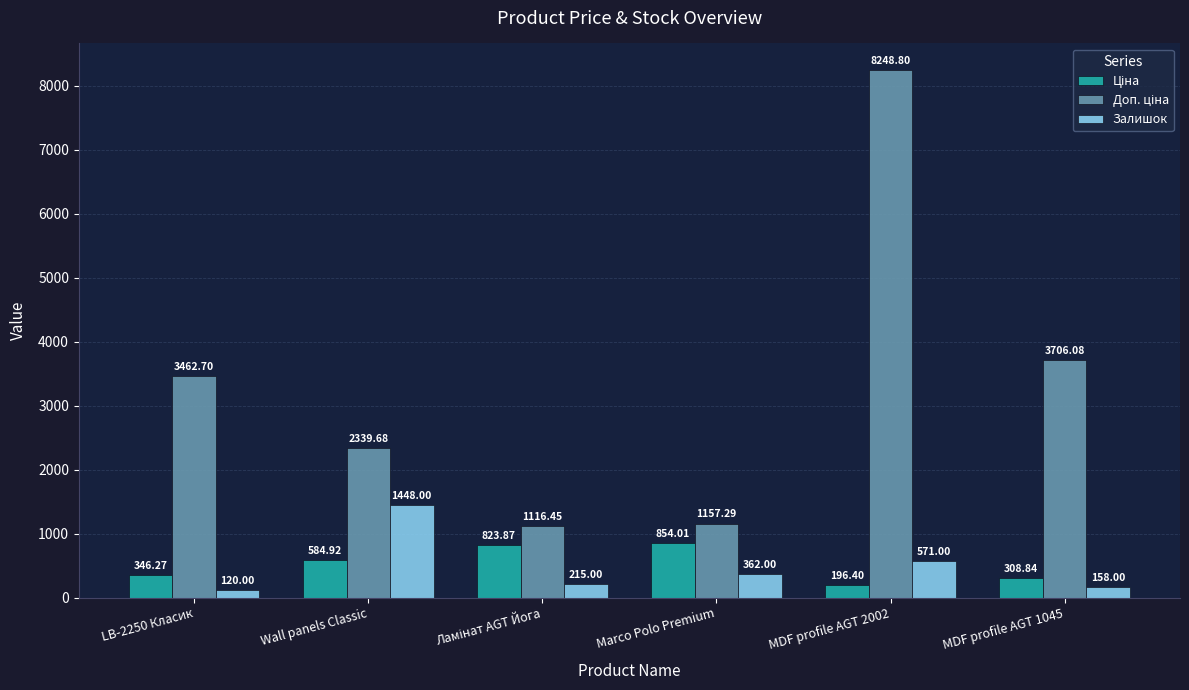

How many data points does each series have?

6